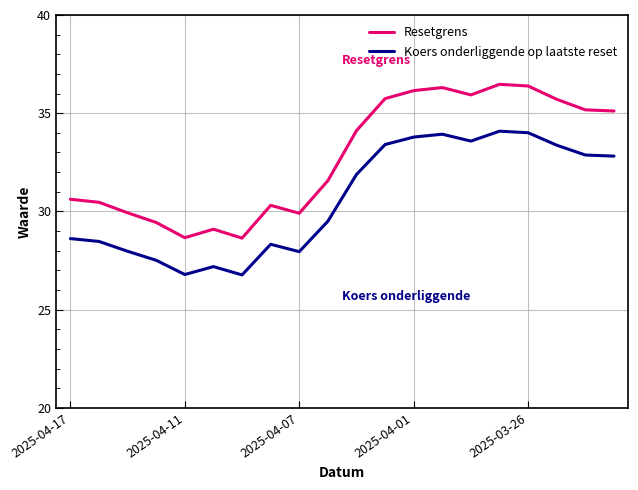

How many categories are shown in the chart?

20